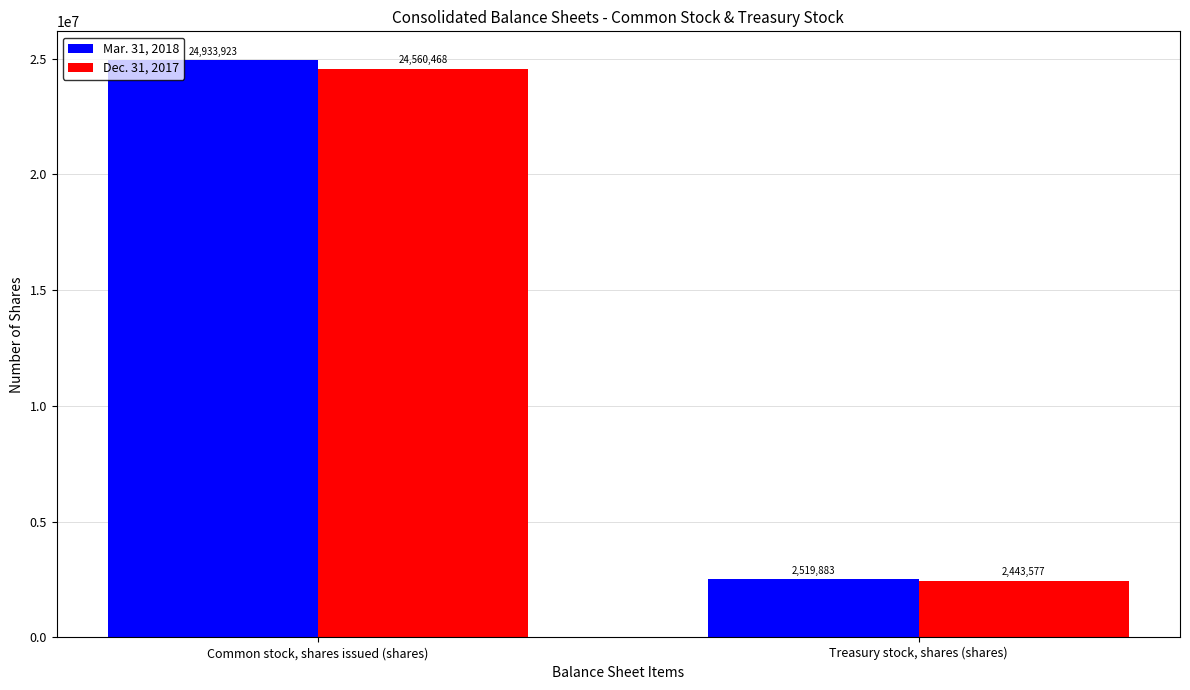

Which series has the widest spread of values?

Mar. 31, 2018